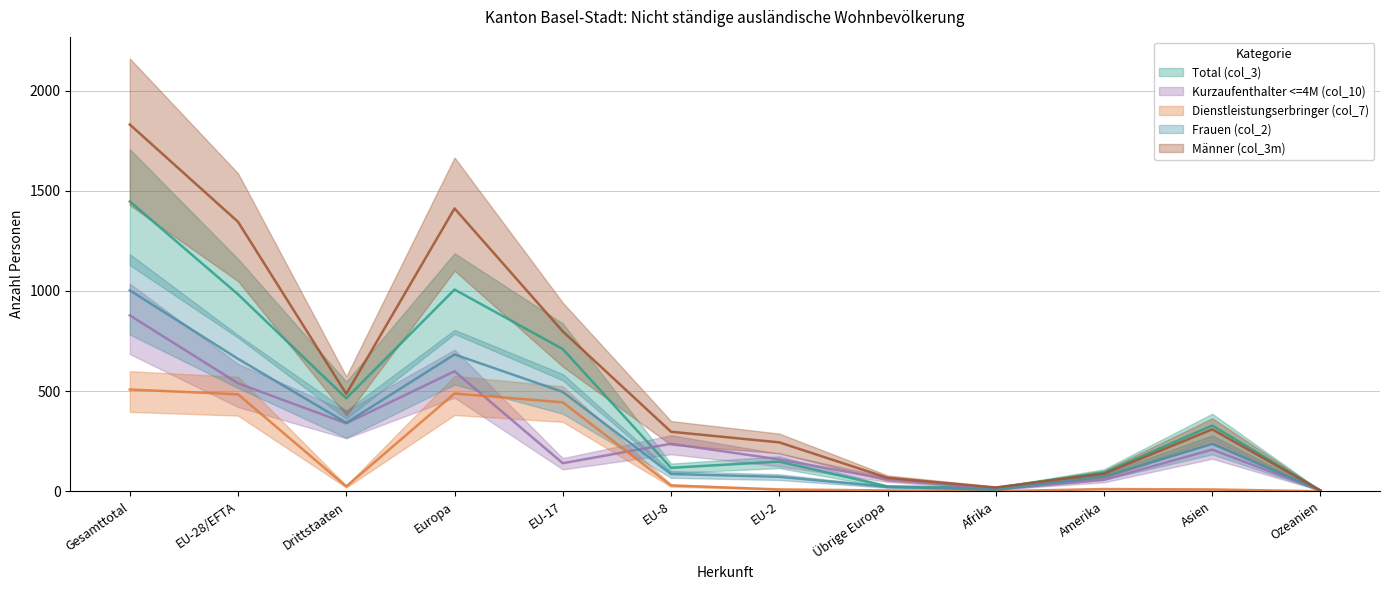

How many values in the Frauen (col_2) series exceed 236?

5